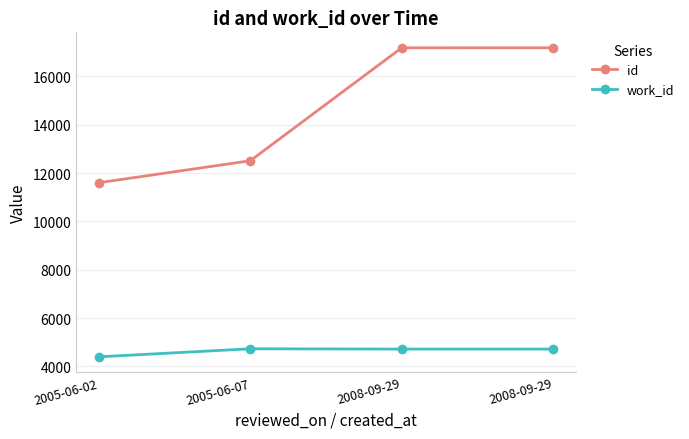

How many data points does each series have?

4